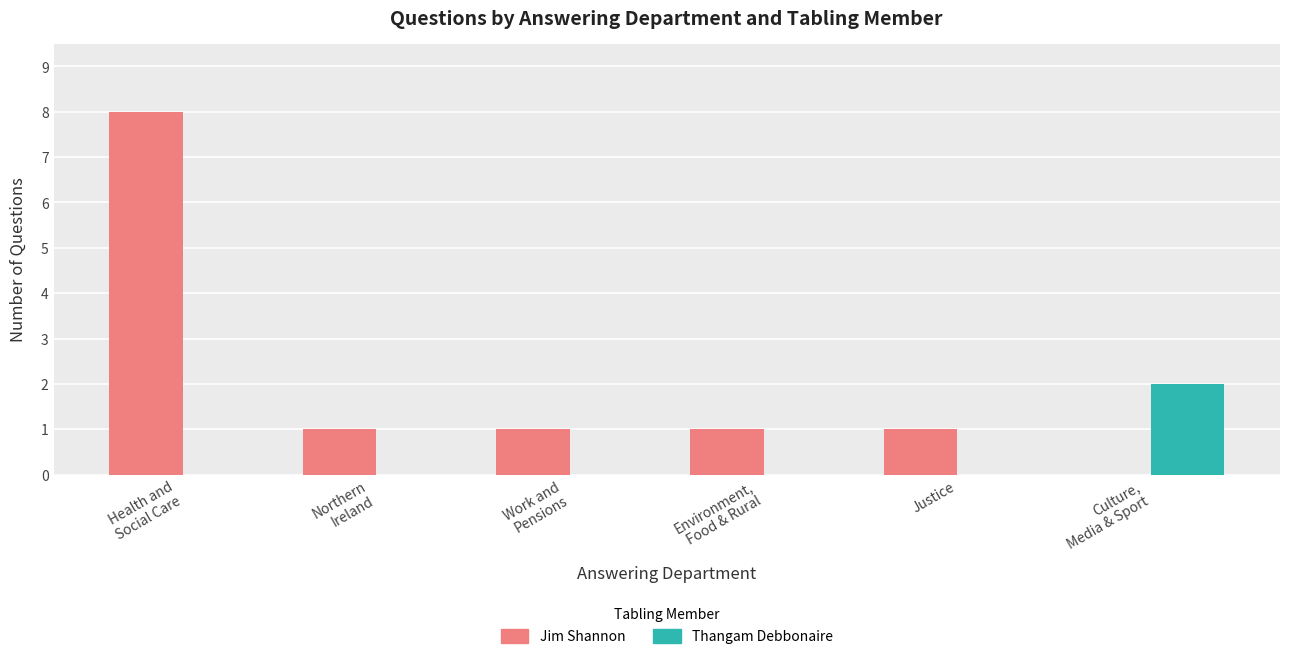

Reading left to right, list all the values displayed in this chart.

Jim Shannon: 8	1	1	1	1	0
Thangam Debbonaire: 0	0	0	0	0	2